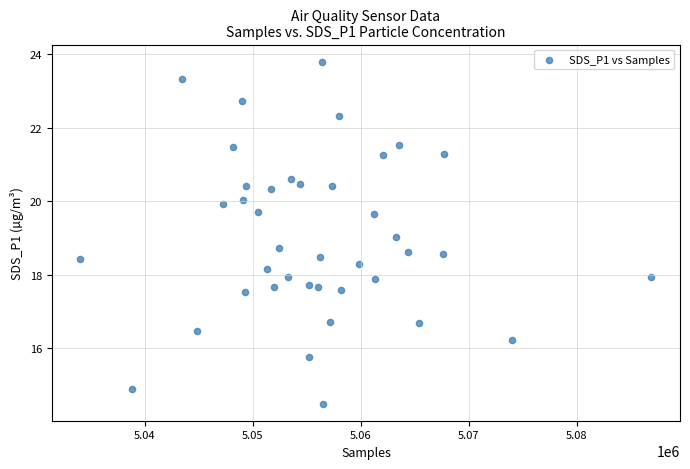

What is the range of X values (max minus min)?

52876.0